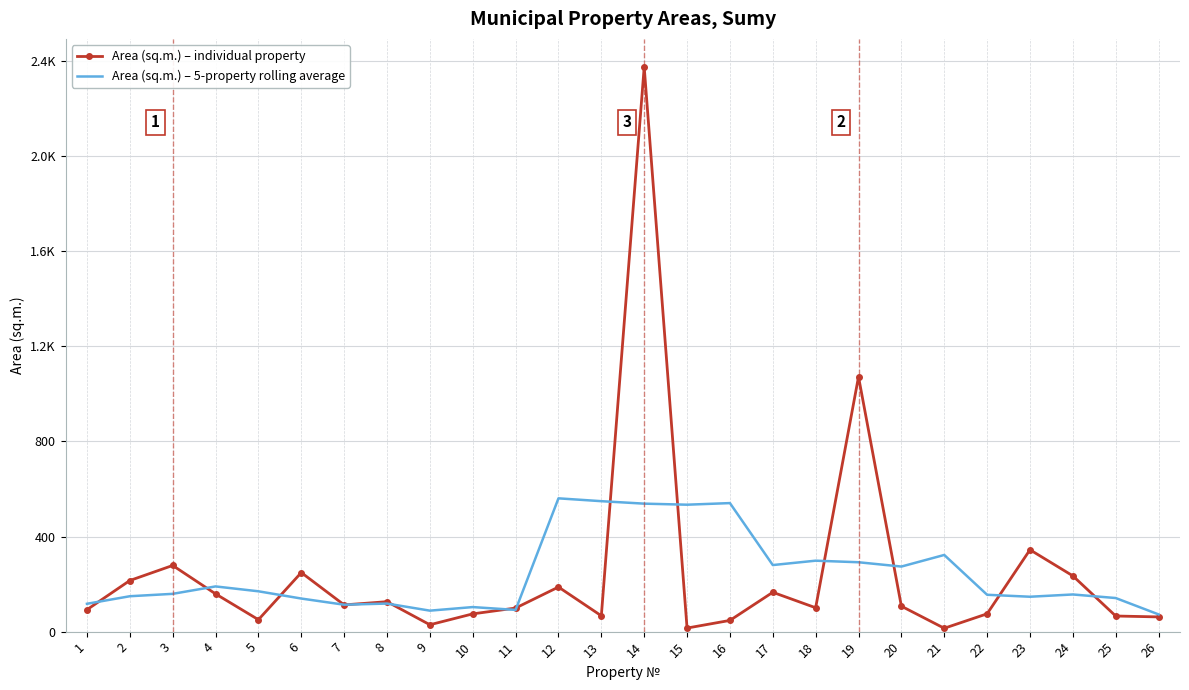

What is the value of the Area (sq.m.) – 5-property rolling average point at the 13th from the left?

548.7